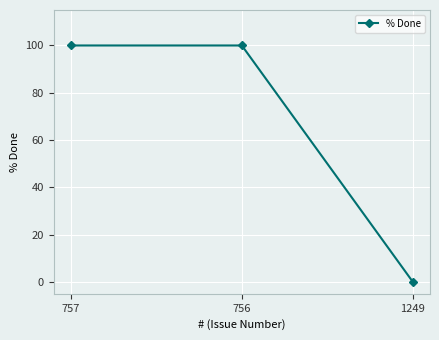

Reading left to right, list all the values displayed in this chart.

100	100	0